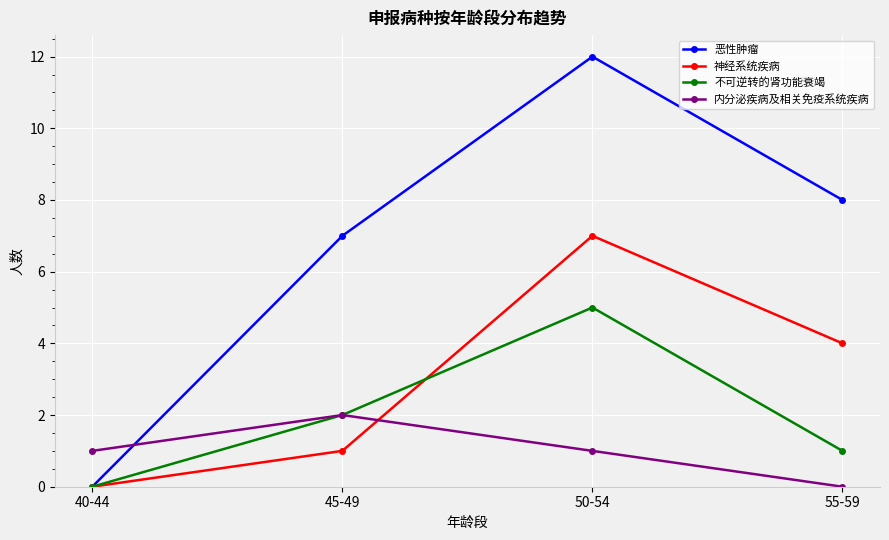

Where do 内分泌疾病及相关免疫系统疾病 and 神经系统疾病 first cross each other?

45-49 and 50-54